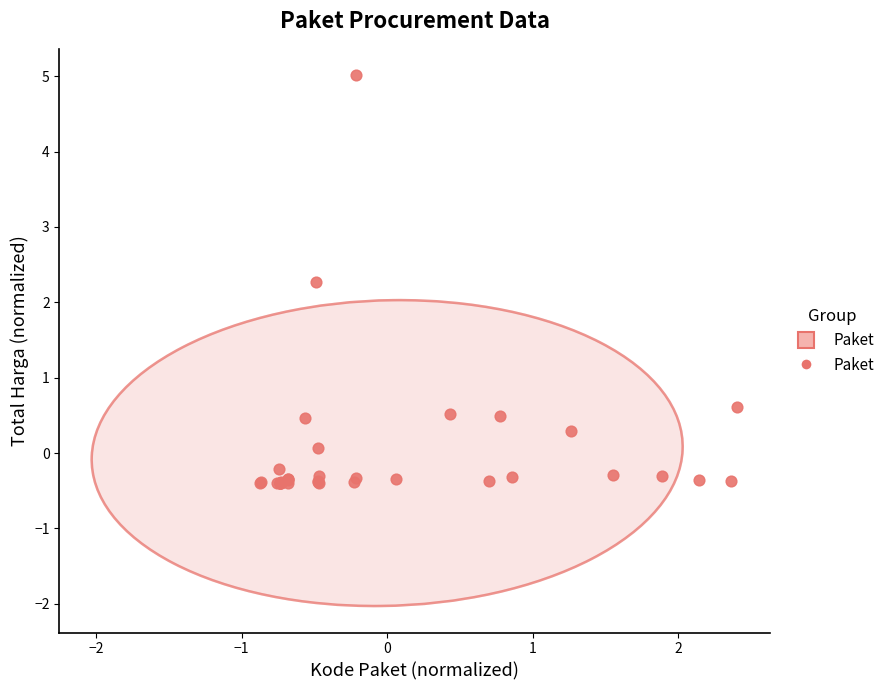

What Y value in the scatter plot is closest to 2?

2.3